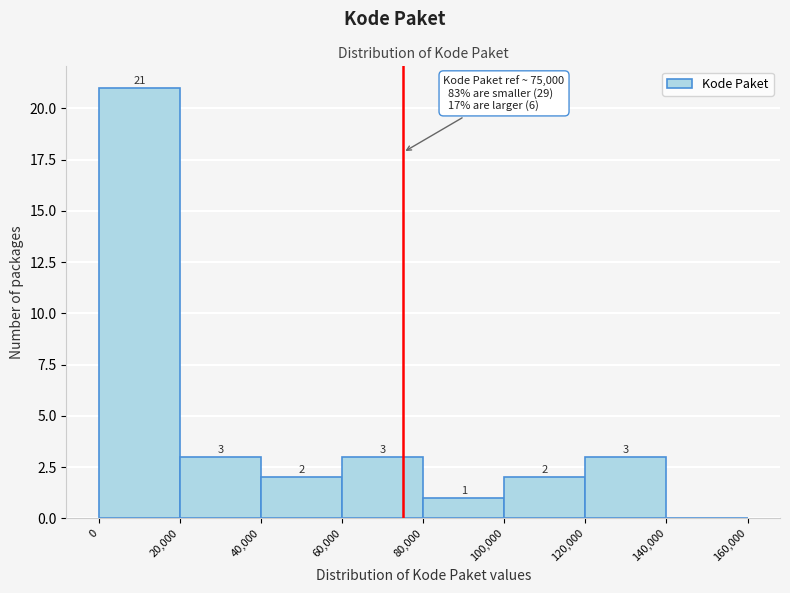

Over which range of the x-axis is the bar tallest?

0 to 20,000